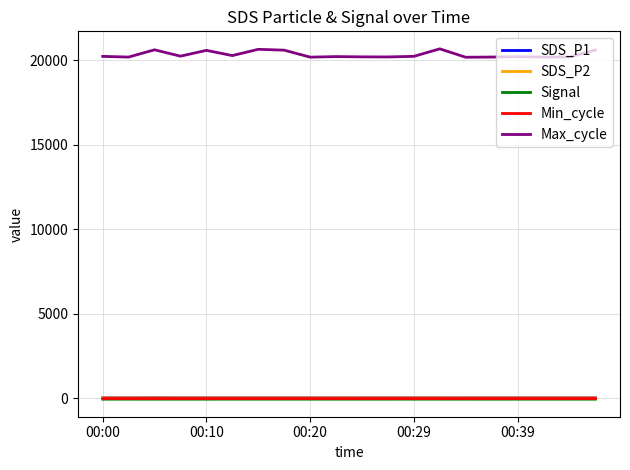

What is the greatest value displayed?

20676.0